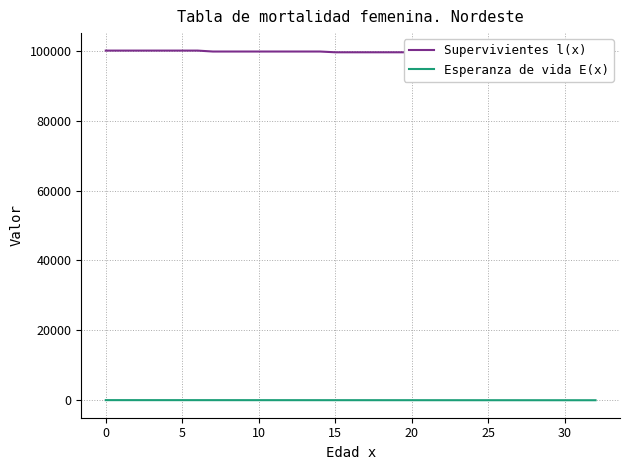

What is the spread (max minus min) of values at 5?

99921.2